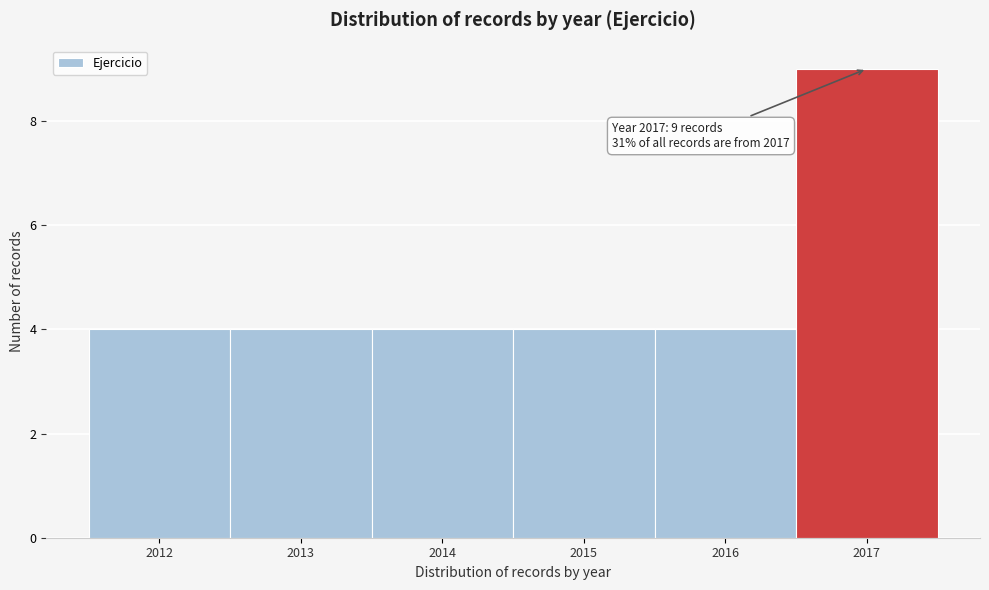

Over which range of the x-axis is the bar tallest?

2016.5 to 2017.5